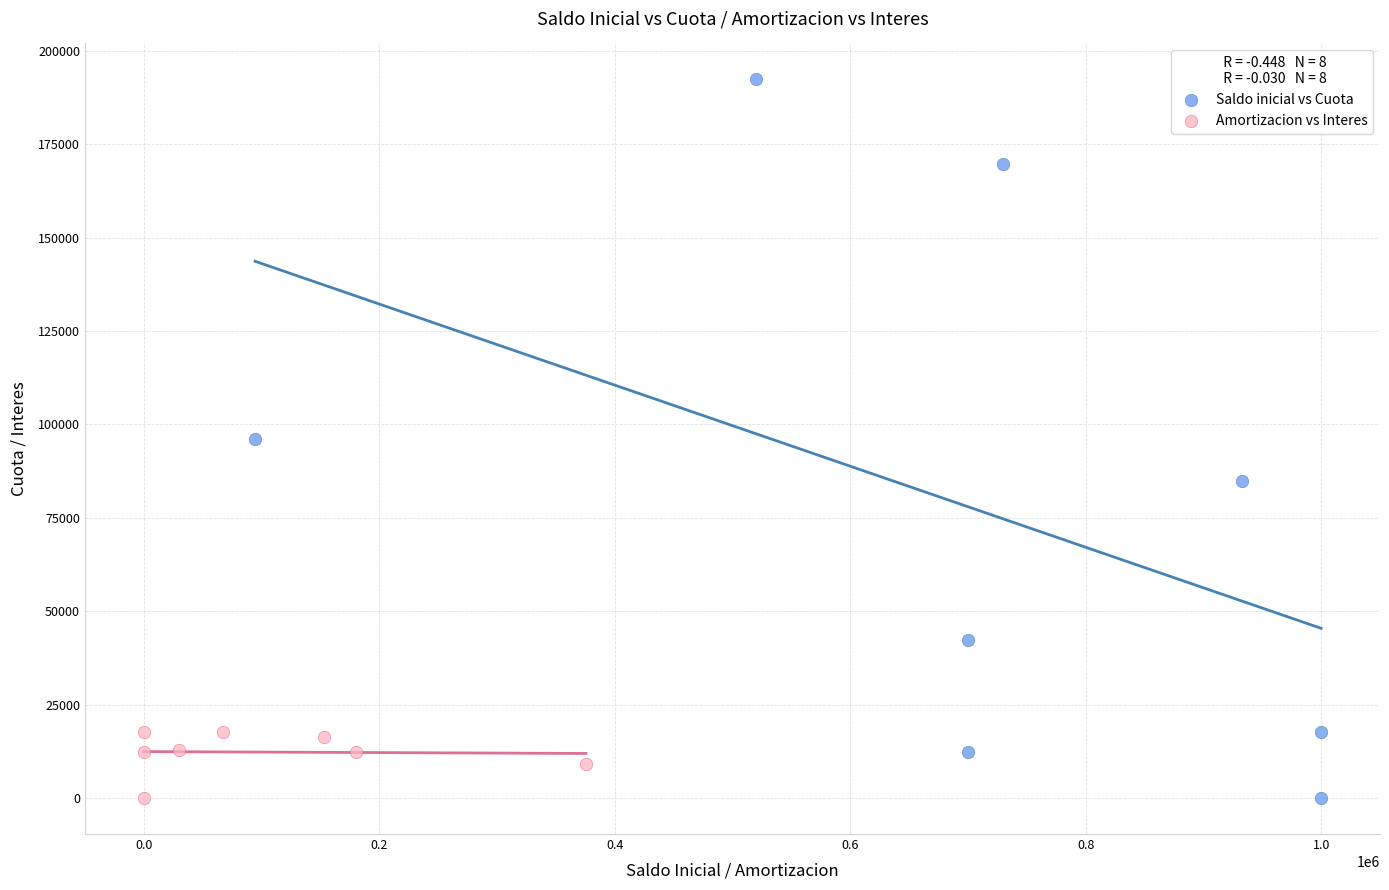

Which series has the widest spread of Y values?

Saldo inicial vs Cuota